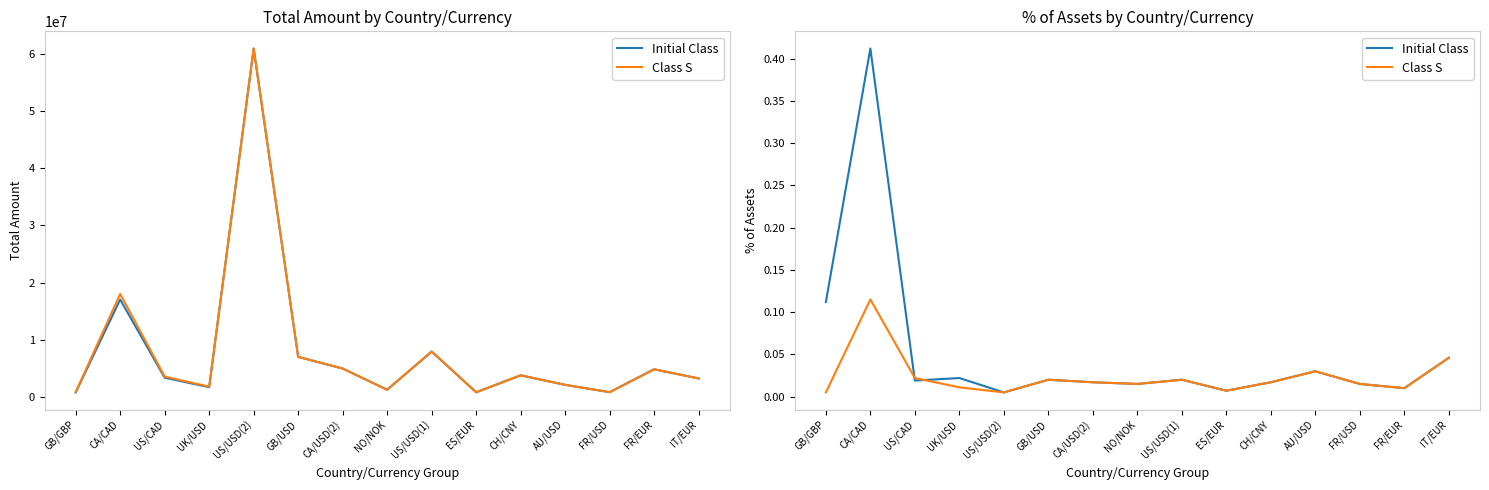

Which series changed the most between ES/EUR and FR/USD?

Initial Class